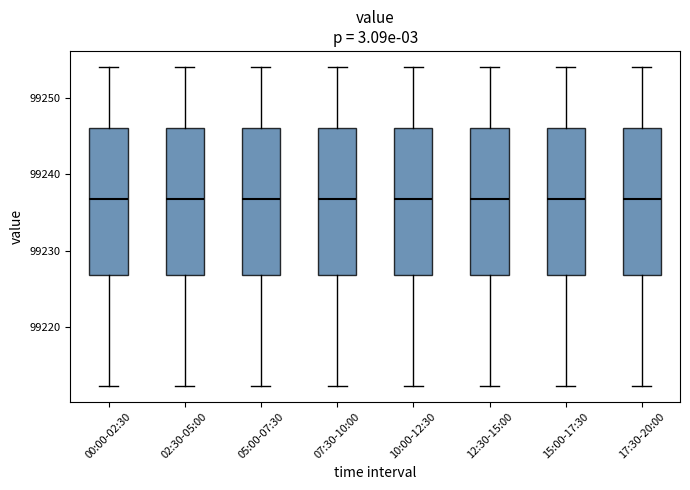

Where does the lower whisker of the box for 15:00-17:30 end on the y-axis? The values are not printed on the chart, so give them approximately, as read against the axis.

99212